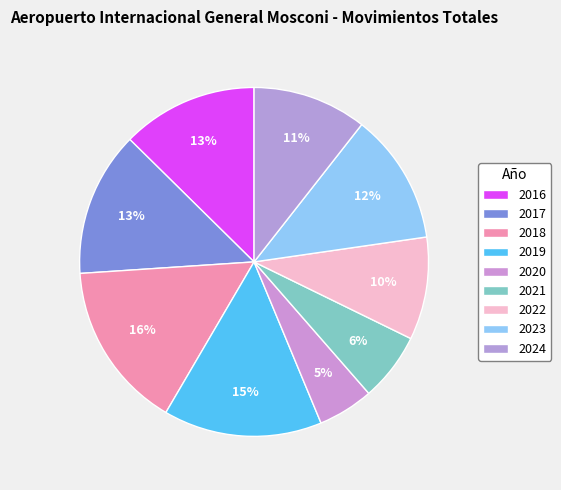

Count the number of slices in the pie.

9